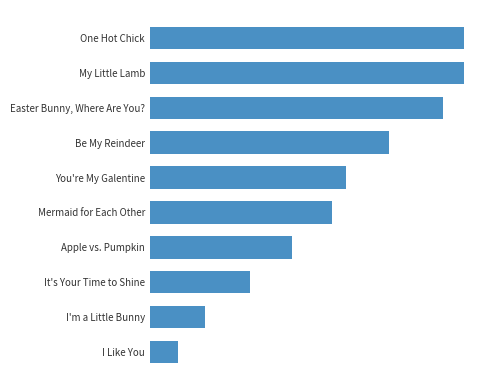

What is the difference between the maximum and second lowest values?

9.1